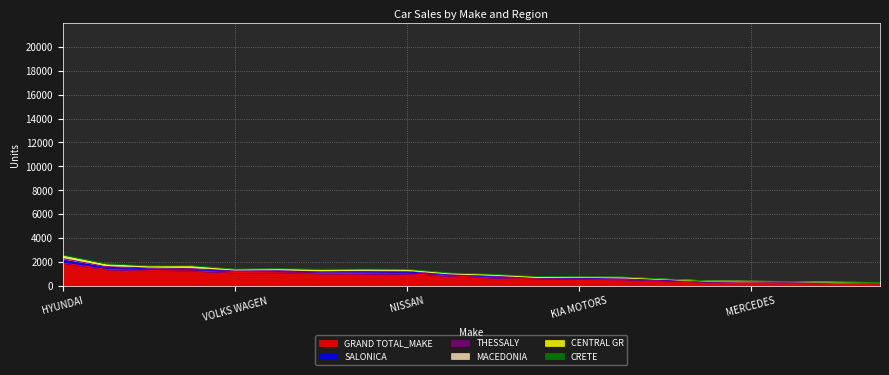

What is the maximum value for GRAND TOTAL_MAKE?

1893